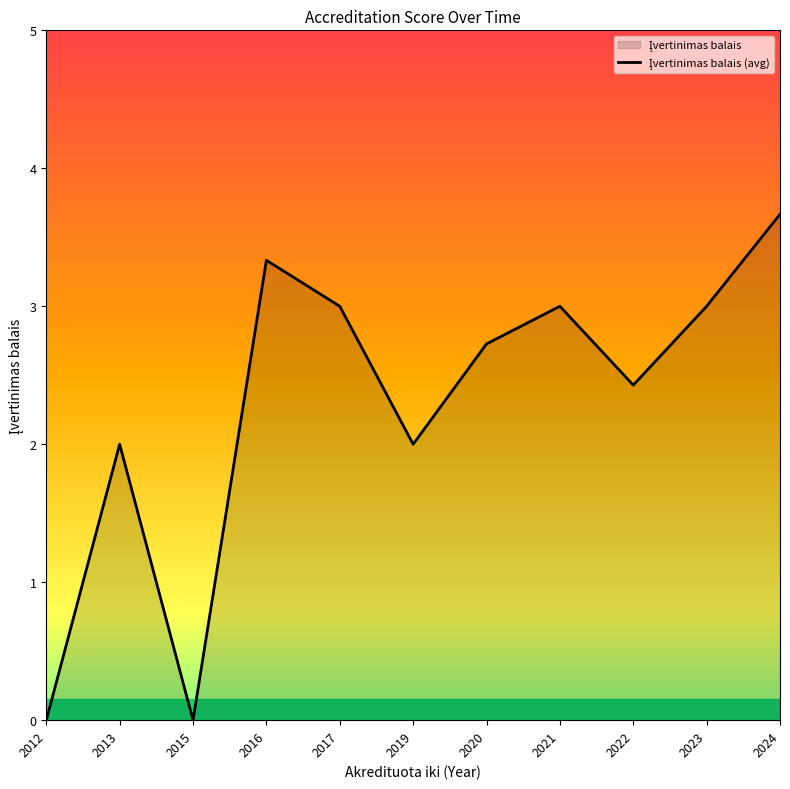

Which label corresponds to the largest value in the chart?

2024